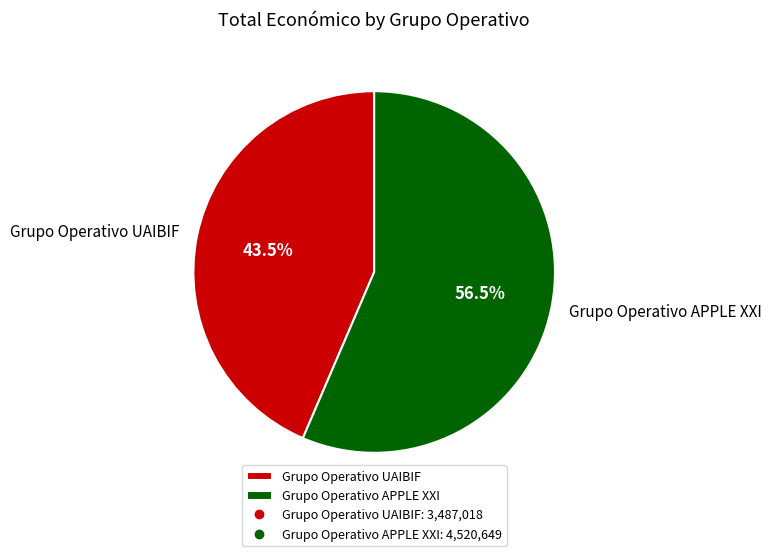

What percentage is NOT represented by Grupo Operativo APPLE XXI?

43.5%